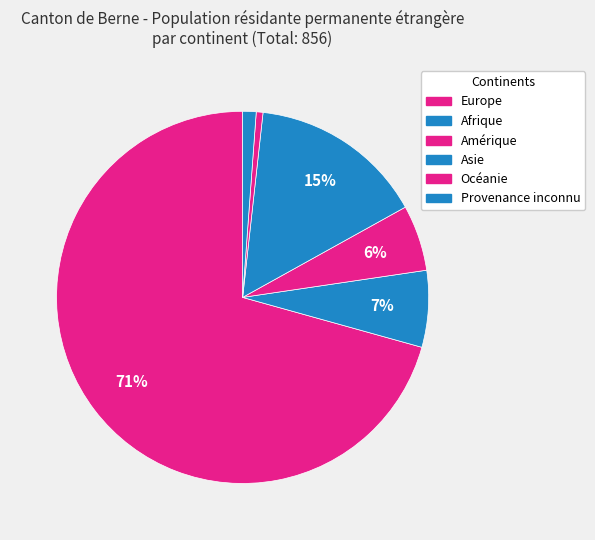

Rank the categories by value from lowest to highest.

Océanie, Provenance inconnu, Amérique, Afrique, Asie, Europe